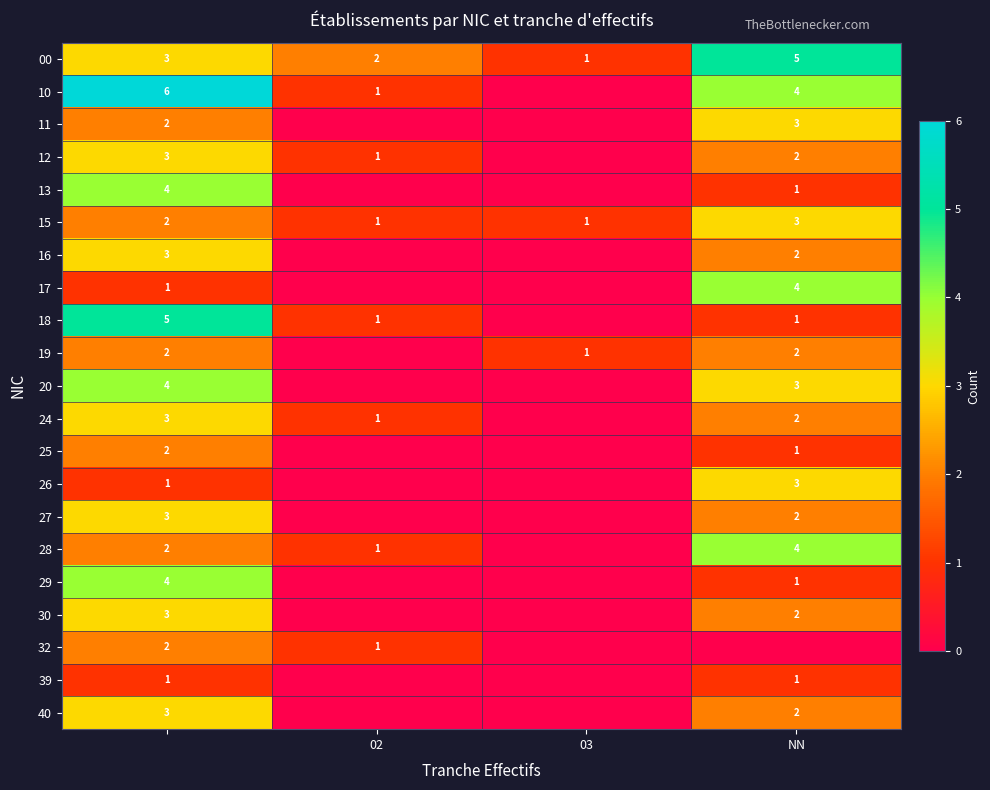

What is the maximum value for 00?

5